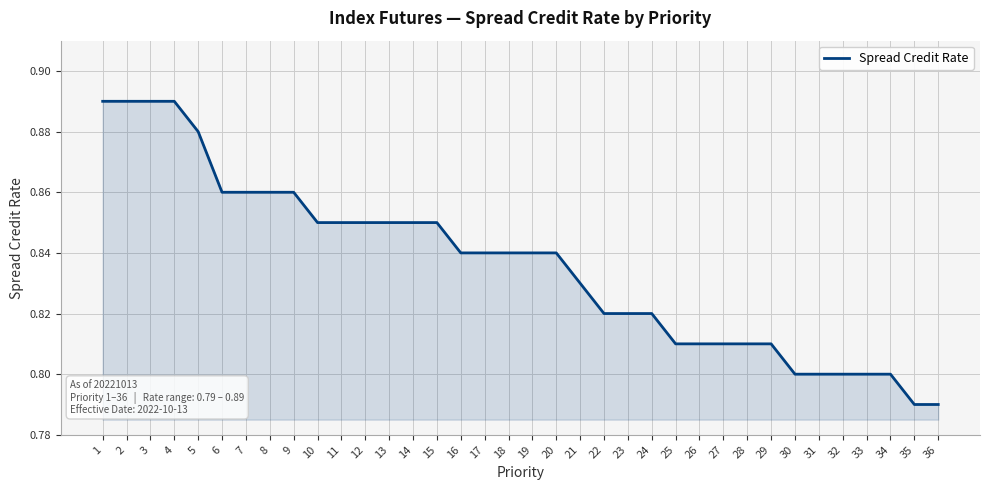

The chart shows a value of 0.8 at 33. True or false?

True